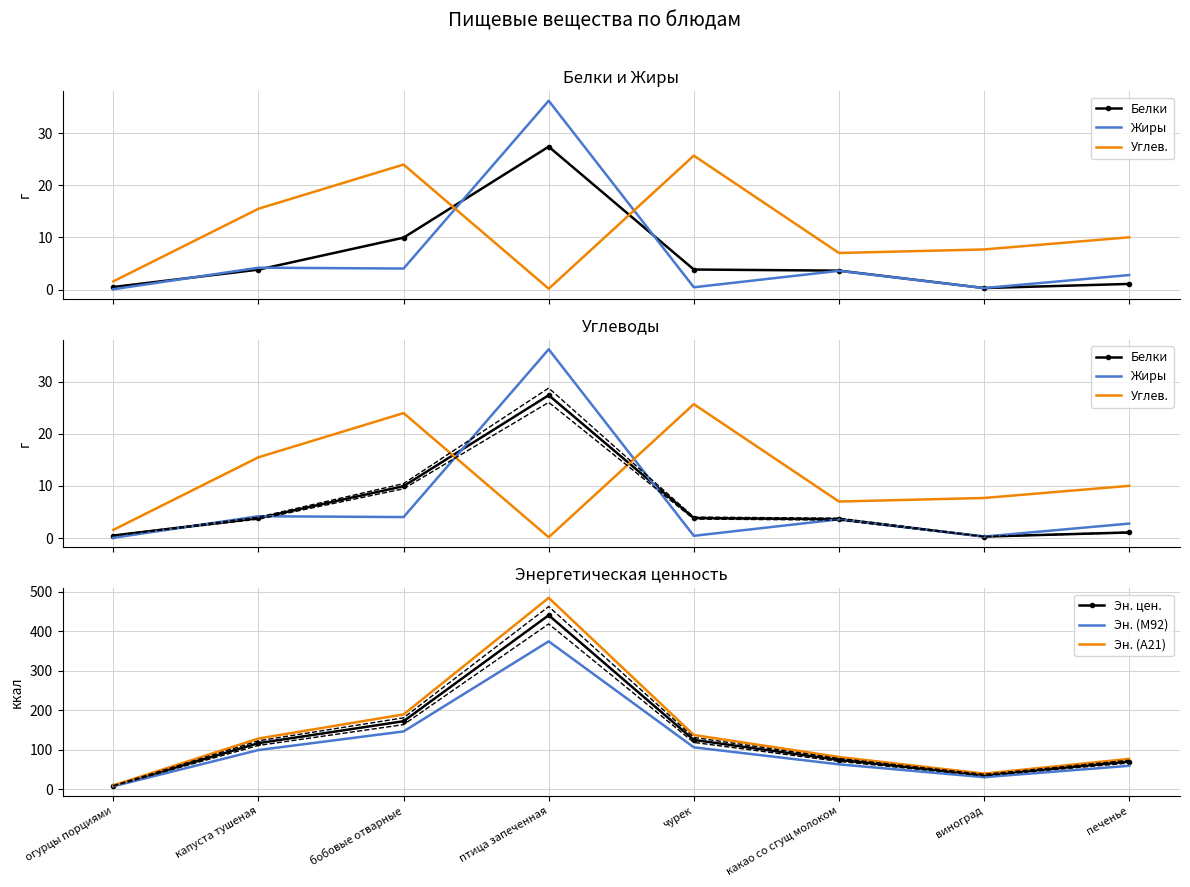

What is the difference between the highest and lowest values at какао со сгущ молоком?

78.0